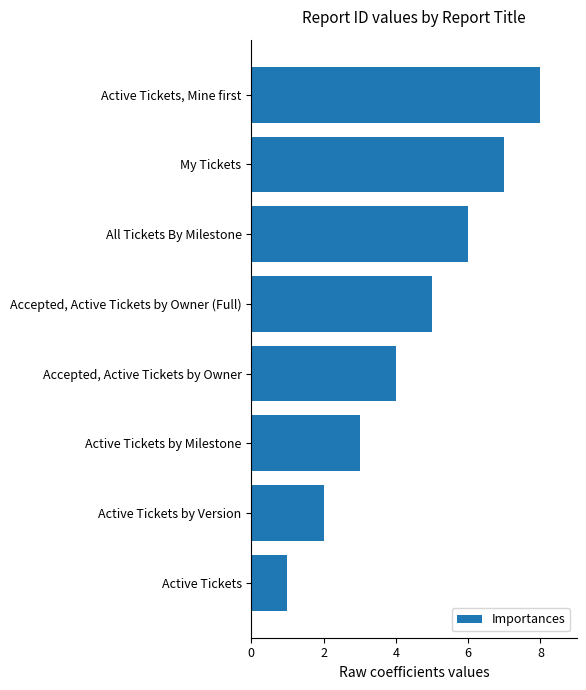

Which category has the lowest value across all series?

Active Tickets